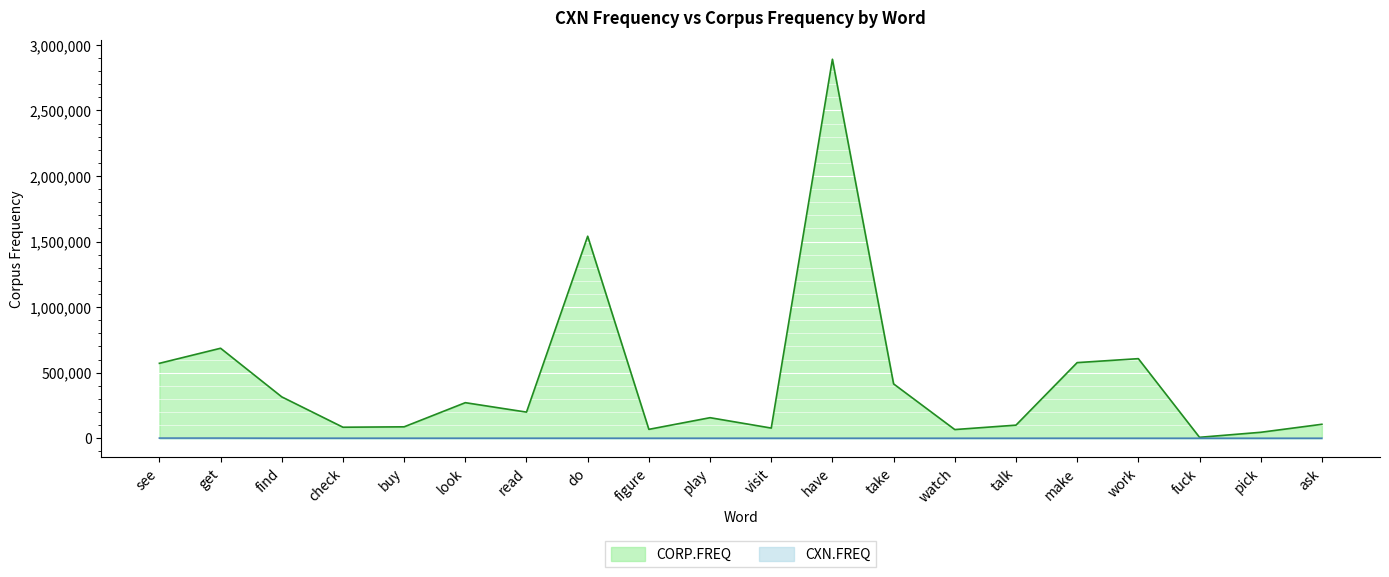

At which category is the sum across all series the highest?

have